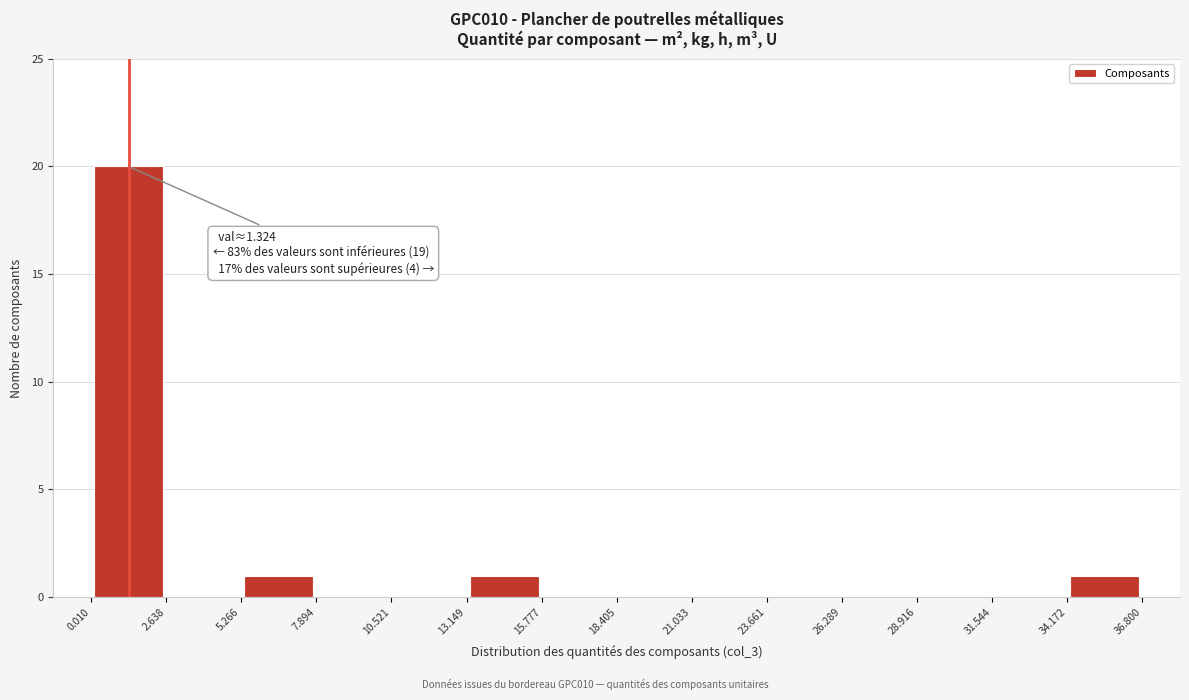

Which range on the x-axis has the tallest bar?

0.010 to 2.638